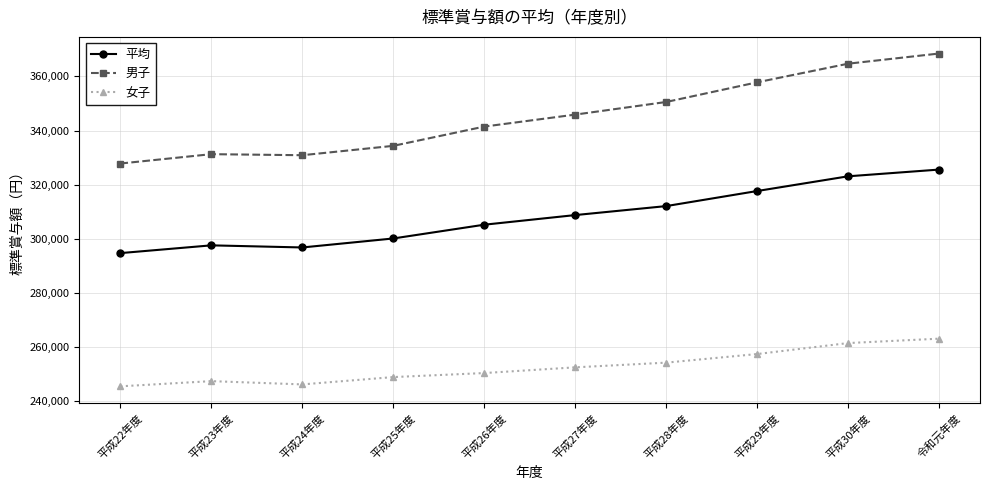

True or false: 男子 and 平均 intersect in this chart.

False